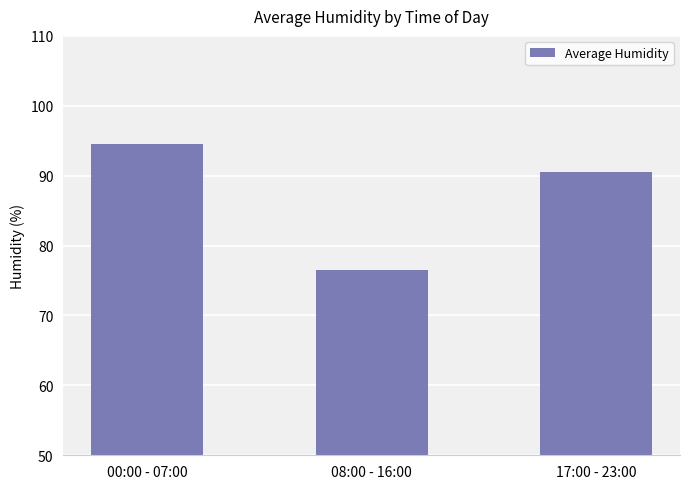

What is the difference between the maximum and second lowest values?

4.1